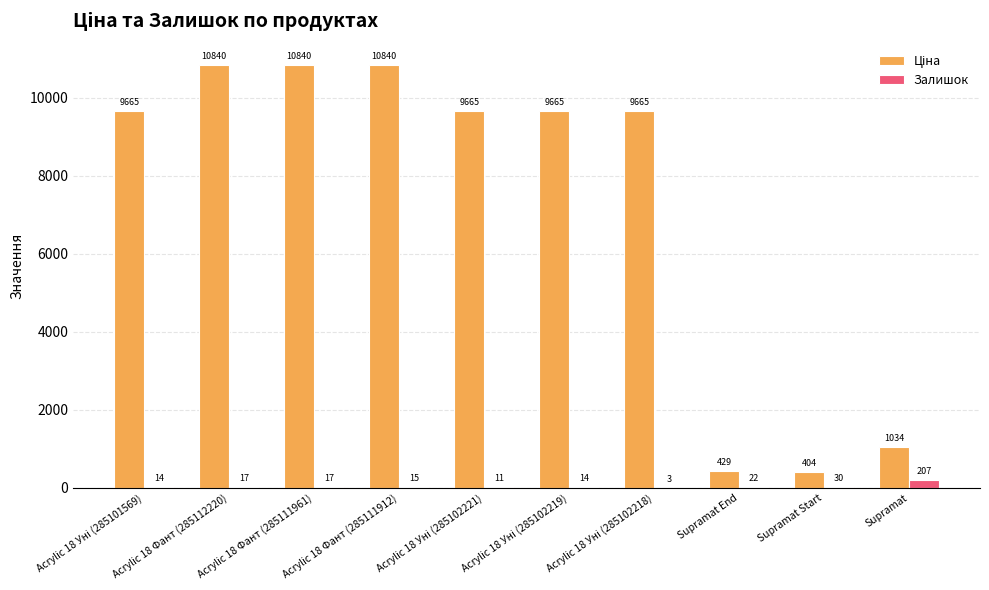

What is the approximate value of Залишок at Acrylic 18 Фант (285111961)?

17.0